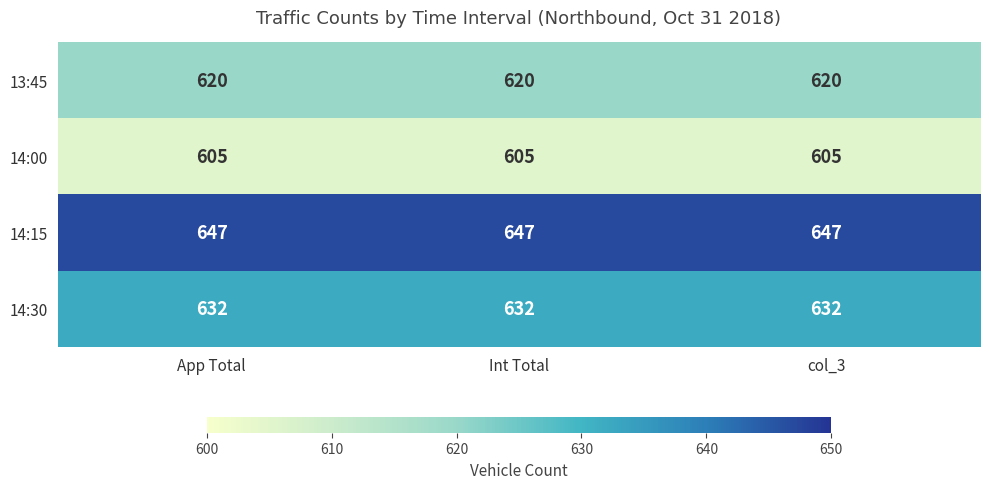

What is the spread (max minus min) of values at Int Total?

42